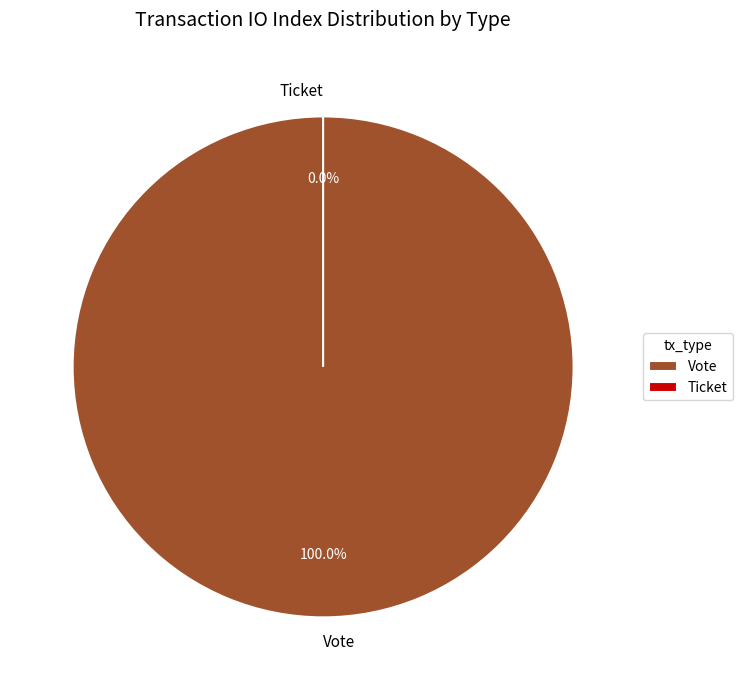

To the nearest percent, what is the combined percentage of Ticket and Vote?

100%